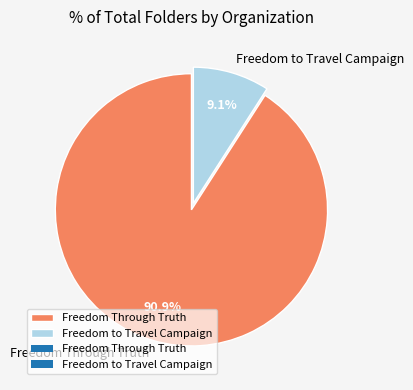

Which category accounts for the majority?

Freedom Through Truth